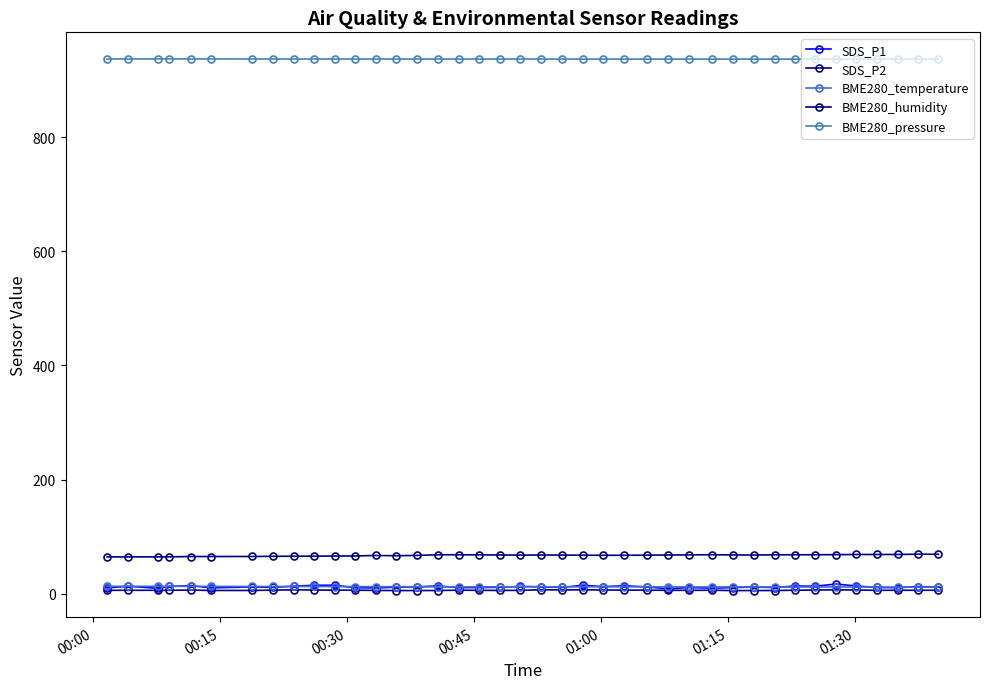

Reading left to right, list all the values displayed in this chart.

SDS_P1: 10.2	12.9	9.4	12.8	14.1	10.1	11.8	10.9	13.2	14.7	14.8	10.3	10.1	11.3	11.9	13.6	10.5	10.7	11.2	12.7	12.1	10.9	14.7	12.3	13.8	11.9	8.4	10.7	9.6	10.6	11.7	10.7	13.5	13.0	16.9	13.4	10.8	10.5	12.3	11.5
SDS_P2: 5.9	5.9	5.9	5.9	6.3	5.6	5.6	6.2	6.7	6.4	6.1	6.1	5.7	5.4	5.5	5.5	6.1	5.8	5.7	5.8	6.8	6.5	6.8	6.4	6.3	6.1	5.9	5.8	6.0	5.4	5.5	5.5	6.0	6.3	6.8	6.4	5.8	6.0	5.9	6.0
BME280_temperature: 12.9	12.9	12.9	12.9	12.7	12.8	12.6	12.6	12.6	12.6	12.4	12.4	12.2	12.3	12.1	11.8	11.9	11.9	11.9	12.0	11.9	11.9	12.0	12.0	12.0	11.9	11.9	11.8	11.8	11.9	11.8	11.7	11.7	11.7	11.7	11.6	11.6	11.6	11.4	11.4
BME280_humidity: 64.4	64.4	64.4	64.5	65.1	65.1	65.1	65.4	65.6	65.7	66.0	66.0	66.9	66.4	67.0	68.2	68.1	68.0	67.7	67.6	67.7	67.6	67.4	67.2	67.3	67.4	67.7	68.0	68.2	67.9	67.6	68.1	68.1	68.2	68.4	68.6	68.6	68.7	69.2	69.0
BME280_pressure: 936.8	936.8	936.8	936.9	936.8	936.8	936.8	936.8	936.7	936.7	936.7	936.7	936.7	936.7	936.7	936.7	936.7	936.6	936.7	936.7	936.6	936.6	936.5	936.6	936.6	936.5	936.6	936.5	936.6	936.6	936.5	936.6	936.5	936.5	936.6	936.5	936.5	936.6	936.6	936.6